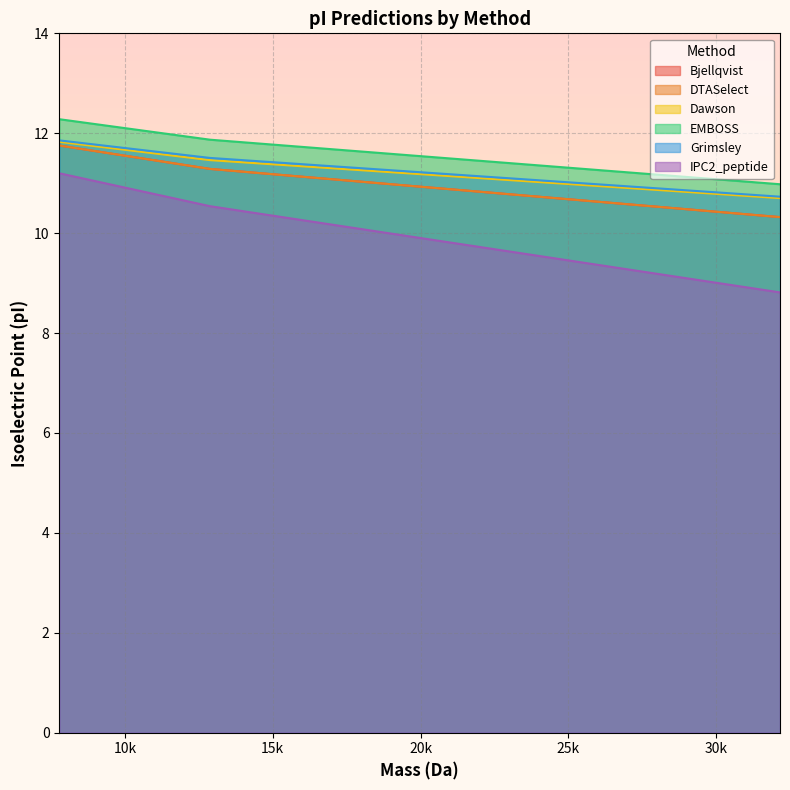

What is the sum of all Dawson values?

34.0